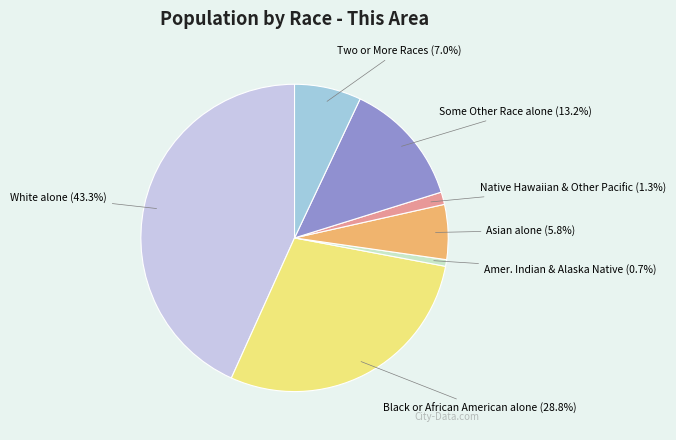

Rank the categories by value from lowest to highest.

Amer. Indian & Alaska Native (0.7%), Native Hawaiian & Other Pacific (1.3%), Asian alone (5.8%), Two or More Races (7.0%), Some Other Race alone (13.2%), Black or African American alone (28.8%), White alone (43.3%)